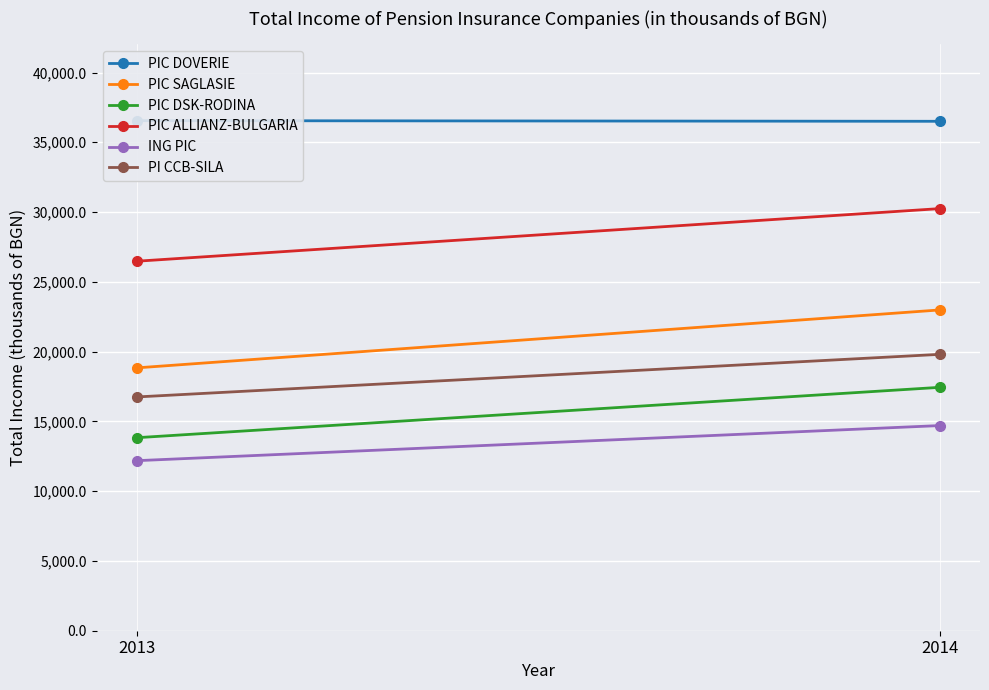

List the labels in order of PIC DOVERIE value, largest first.

2013, 2014